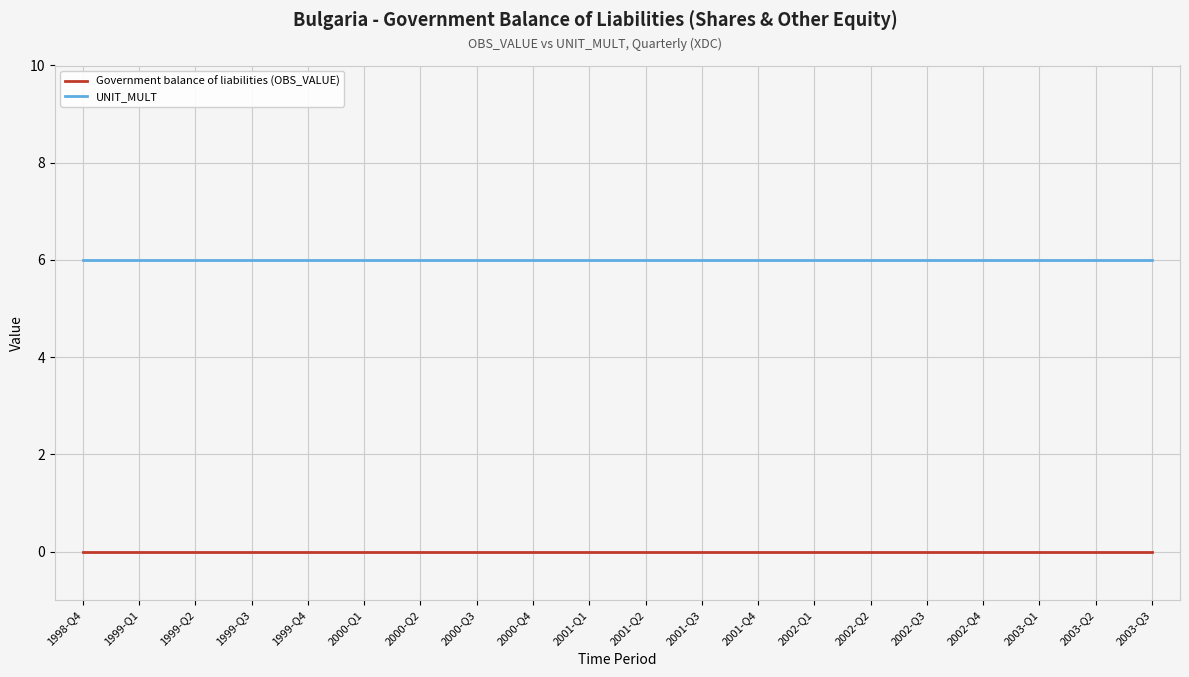

What is the total value across all series at 2001-Q3?

6